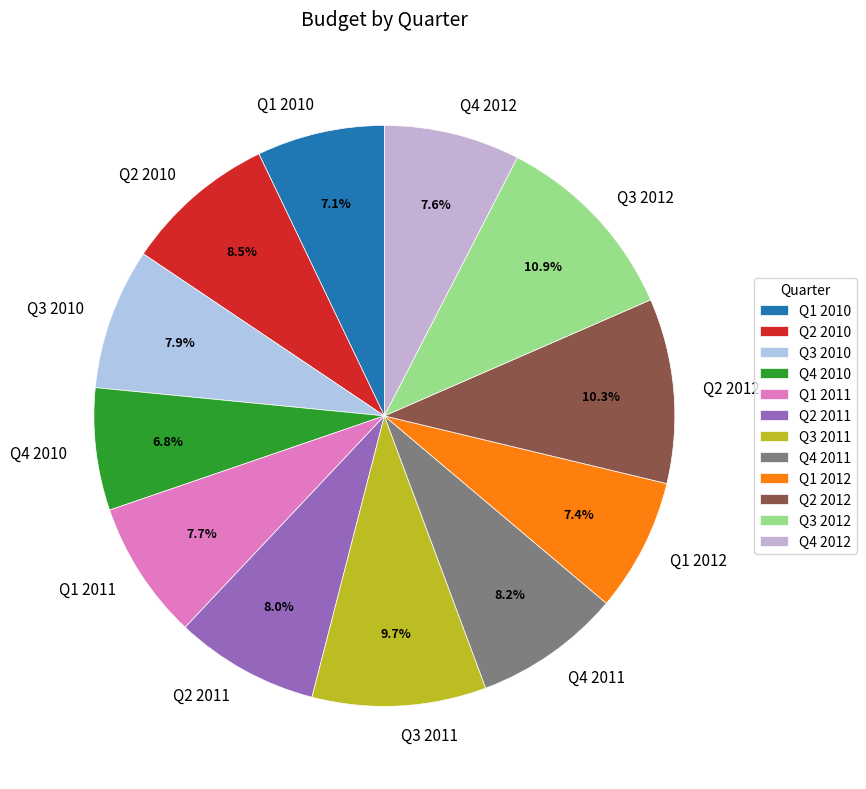

The Q1 2011 slice represents 1% of the pie. True or false?

False